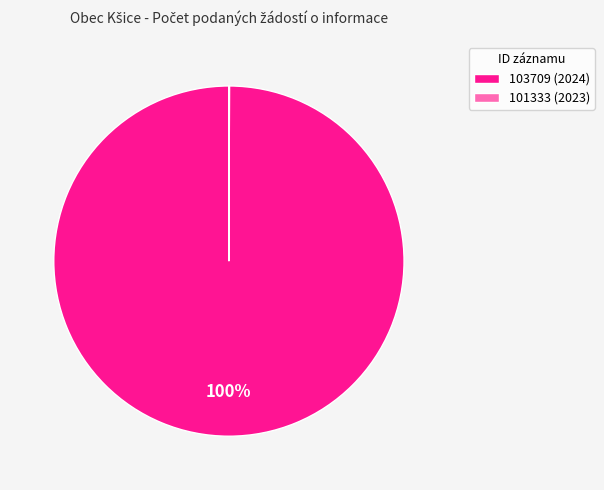

Is there any slice that represents more than half of the pie?

Yes